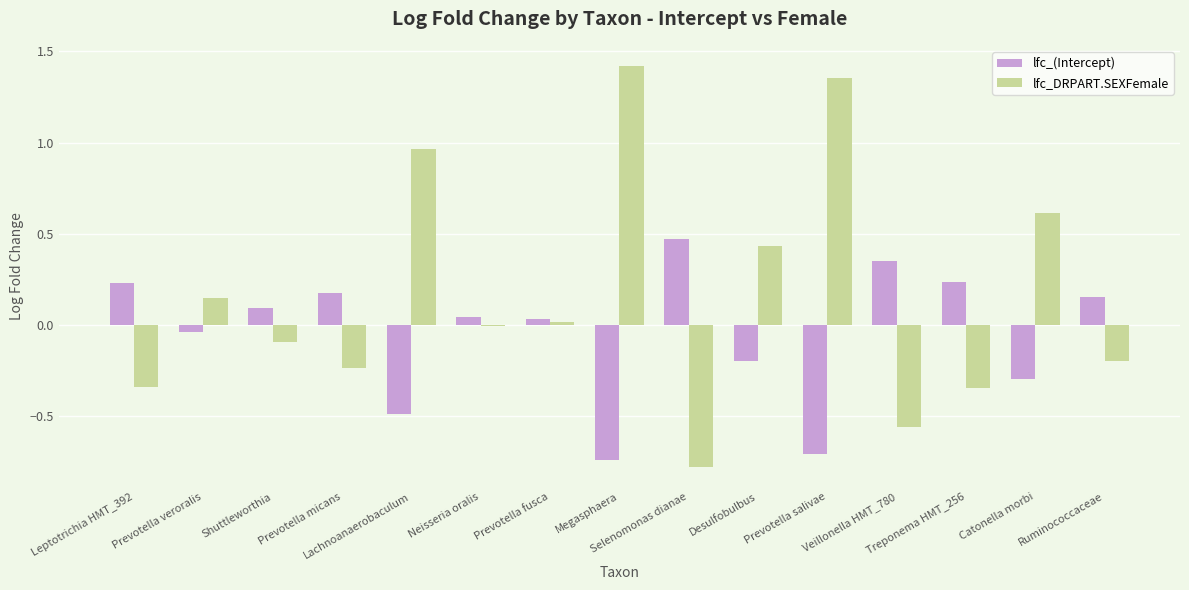

Is the value of lfc_DRPART.SEXFemale at Prevotella micans greater than the value of lfc_(Intercept) at Catonella morbi?

Yes